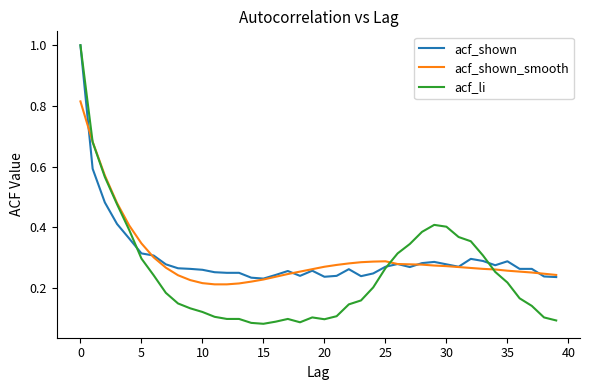

Count the acf_shown_smooth values in the range 0 to 1.

40